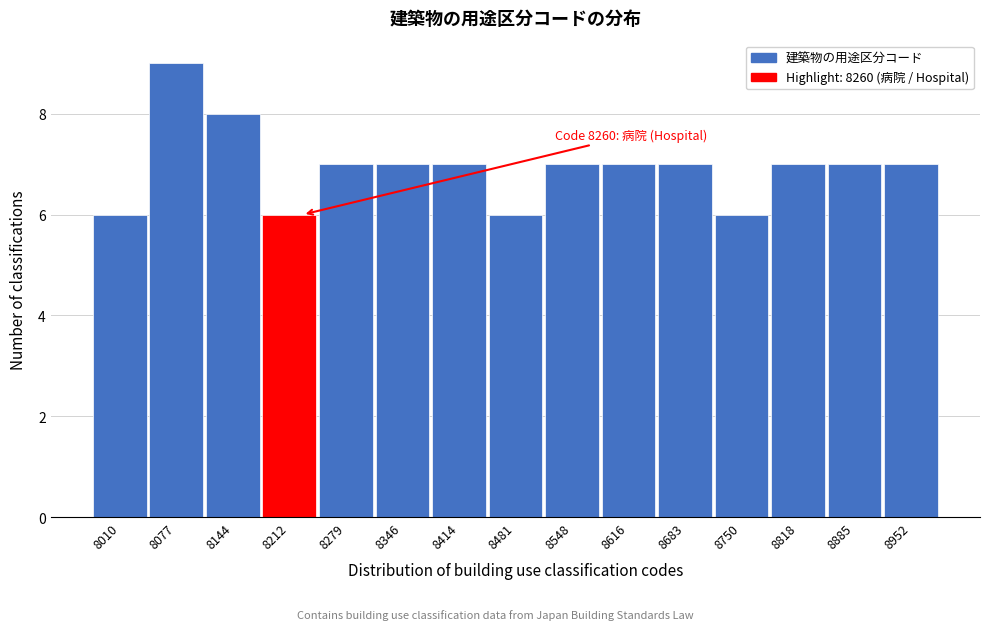

Reading right to left, transcribe all the data shown in this chart.

7	7	7	6	7	7	7	6	7	7	7	6	8	9	6